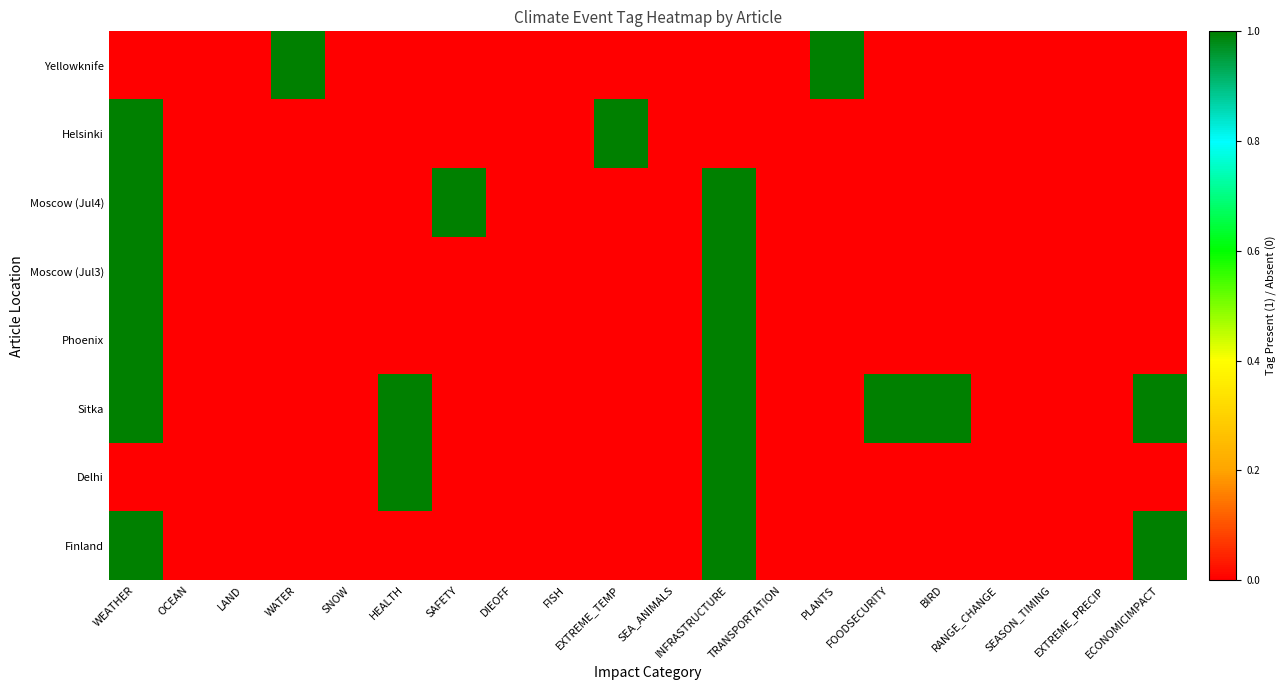

Reading left to right, what are all the values shown in this chart?

Yellowknife: WEATHER=0	OCEAN=0	LAND=0	WATER=1	SNOW=0	HEALTH=0	SAFETY=0	DIEOFF=0	FISH=0	EXTREME_TEMP=0	SEA_ANIMALS=0	INFRASTRUCTURE=0	TRANSPORTATION=0	PLANTS=1	FOODSECURITY=0	BIRD=0	RANGE_CHANGE=0	SEASON_TIMING=0	EXTREME_PRECIP=0	ECONOMICIMPACT=0
Helsinki: WEATHER=1	OCEAN=0	LAND=0	WATER=0	SNOW=0	HEALTH=0	SAFETY=0	DIEOFF=0	FISH=0	EXTREME_TEMP=1	SEA_ANIMALS=0	INFRASTRUCTURE=0	TRANSPORTATION=0	PLANTS=0	FOODSECURITY=0	BIRD=0	RANGE_CHANGE=0	SEASON_TIMING=0	EXTREME_PRECIP=0	ECONOMICIMPACT=0
Moscow (Jul4): WEATHER=1	OCEAN=0	LAND=0	WATER=0	SNOW=0	HEALTH=0	SAFETY=1	DIEOFF=0	FISH=0	EXTREME_TEMP=0	SEA_ANIMALS=0	INFRASTRUCTURE=1	TRANSPORTATION=0	PLANTS=0	FOODSECURITY=0	BIRD=0	RANGE_CHANGE=0	SEASON_TIMING=0	EXTREME_PRECIP=0	ECONOMICIMPACT=0
Moscow (Jul3): WEATHER=1	OCEAN=0	LAND=0	WATER=0	SNOW=0	HEALTH=0	SAFETY=0	DIEOFF=0	FISH=0	EXTREME_TEMP=0	SEA_ANIMALS=0	INFRASTRUCTURE=1	TRANSPORTATION=0	PLANTS=0	FOODSECURITY=0	BIRD=0	RANGE_CHANGE=0	SEASON_TIMING=0	EXTREME_PRECIP=0	ECONOMICIMPACT=0
Phoenix: WEATHER=1	OCEAN=0	LAND=0	WATER=0	SNOW=0	HEALTH=0	SAFETY=0	DIEOFF=0	FISH=0	EXTREME_TEMP=0	SEA_ANIMALS=0	INFRASTRUCTURE=1	TRANSPORTATION=0	PLANTS=0	FOODSECURITY=0	BIRD=0	RANGE_CHANGE=0	SEASON_TIMING=0	EXTREME_PRECIP=0	ECONOMICIMPACT=0
Sitka: WEATHER=1	OCEAN=0	LAND=0	WATER=0	SNOW=0	HEALTH=1	SAFETY=0	DIEOFF=0	FISH=0	EXTREME_TEMP=0	SEA_ANIMALS=0	INFRASTRUCTURE=1	TRANSPORTATION=0	PLANTS=0	FOODSECURITY=1	BIRD=1	RANGE_CHANGE=0	SEASON_TIMING=0	EXTREME_PRECIP=0	ECONOMICIMPACT=1
Delhi: WEATHER=0	OCEAN=0	LAND=0	WATER=0	SNOW=0	HEALTH=1	SAFETY=0	DIEOFF=0	FISH=0	EXTREME_TEMP=0	SEA_ANIMALS=0	INFRASTRUCTURE=1	TRANSPORTATION=0	PLANTS=0	FOODSECURITY=0	BIRD=0	RANGE_CHANGE=0	SEASON_TIMING=0	EXTREME_PRECIP=0	ECONOMICIMPACT=0
Finland: WEATHER=1	OCEAN=0	LAND=0	WATER=0	SNOW=0	HEALTH=0	SAFETY=0	DIEOFF=0	FISH=0	EXTREME_TEMP=0	SEA_ANIMALS=0	INFRASTRUCTURE=1	TRANSPORTATION=0	PLANTS=0	FOODSECURITY=0	BIRD=0	RANGE_CHANGE=0	SEASON_TIMING=0	EXTREME_PRECIP=0	ECONOMICIMPACT=1